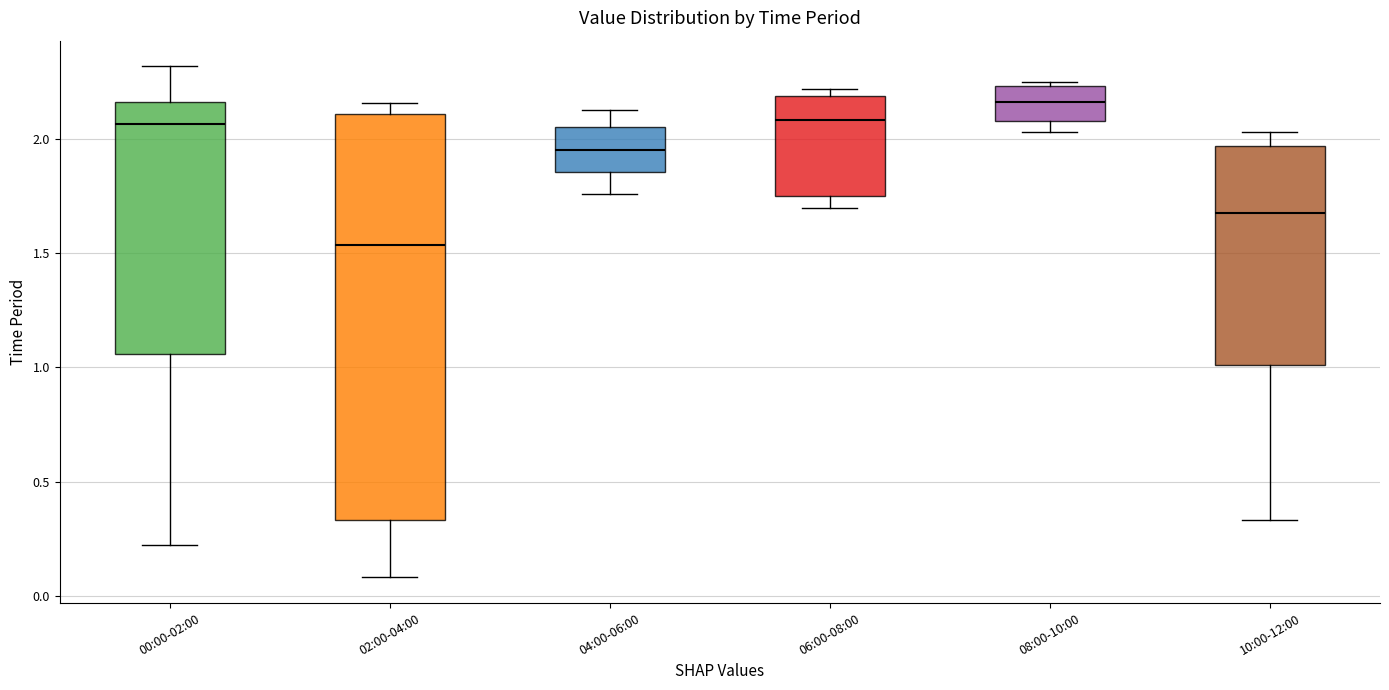

Which box has the lowest median line?

02:00-04:00